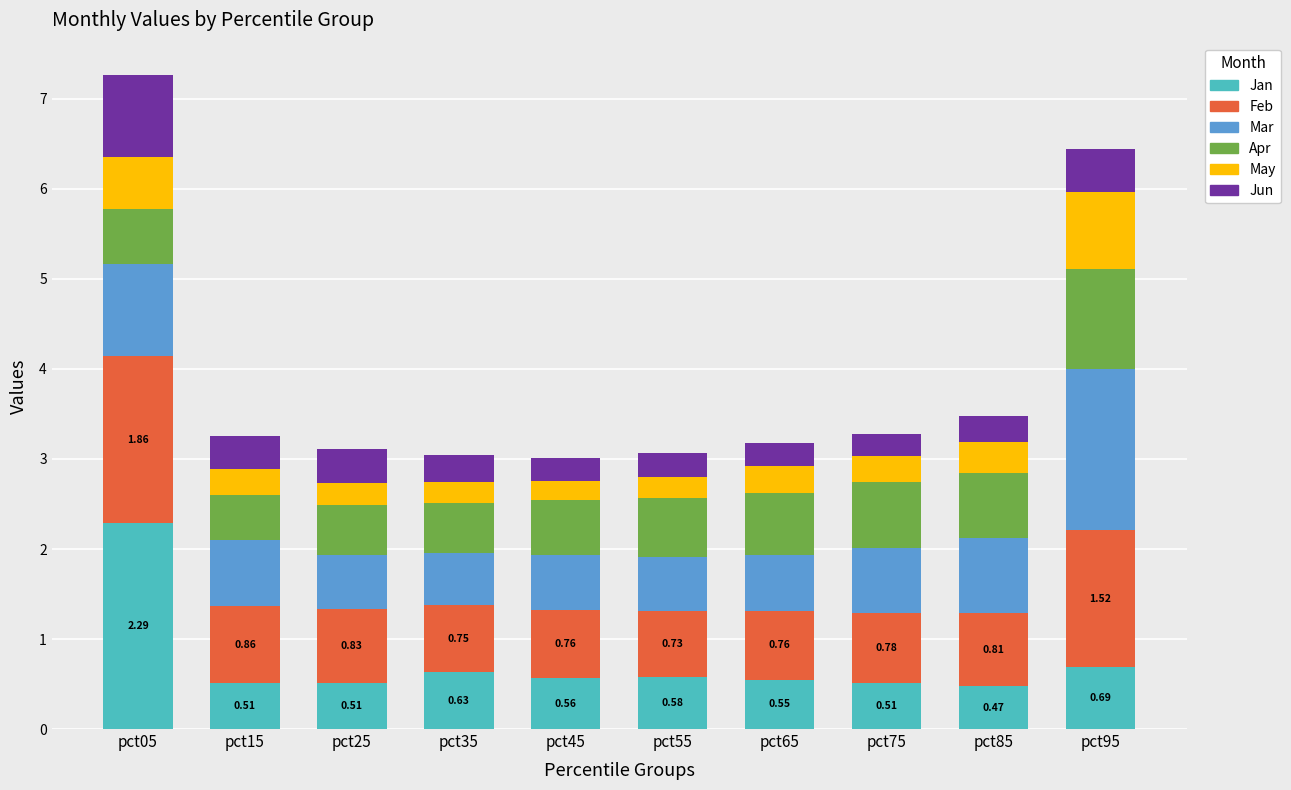

What is the average value of the Jan series?

0.7